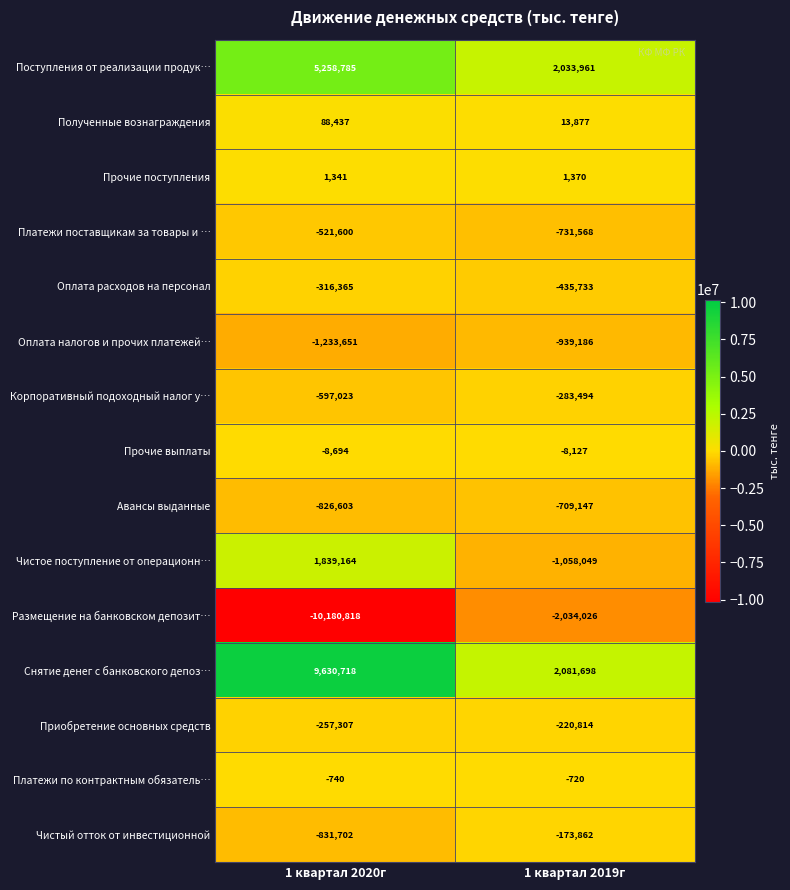

Which series changed the most between 1 квартал 2020г and 1 квартал 2019г?

Размещение на банковском депозит…